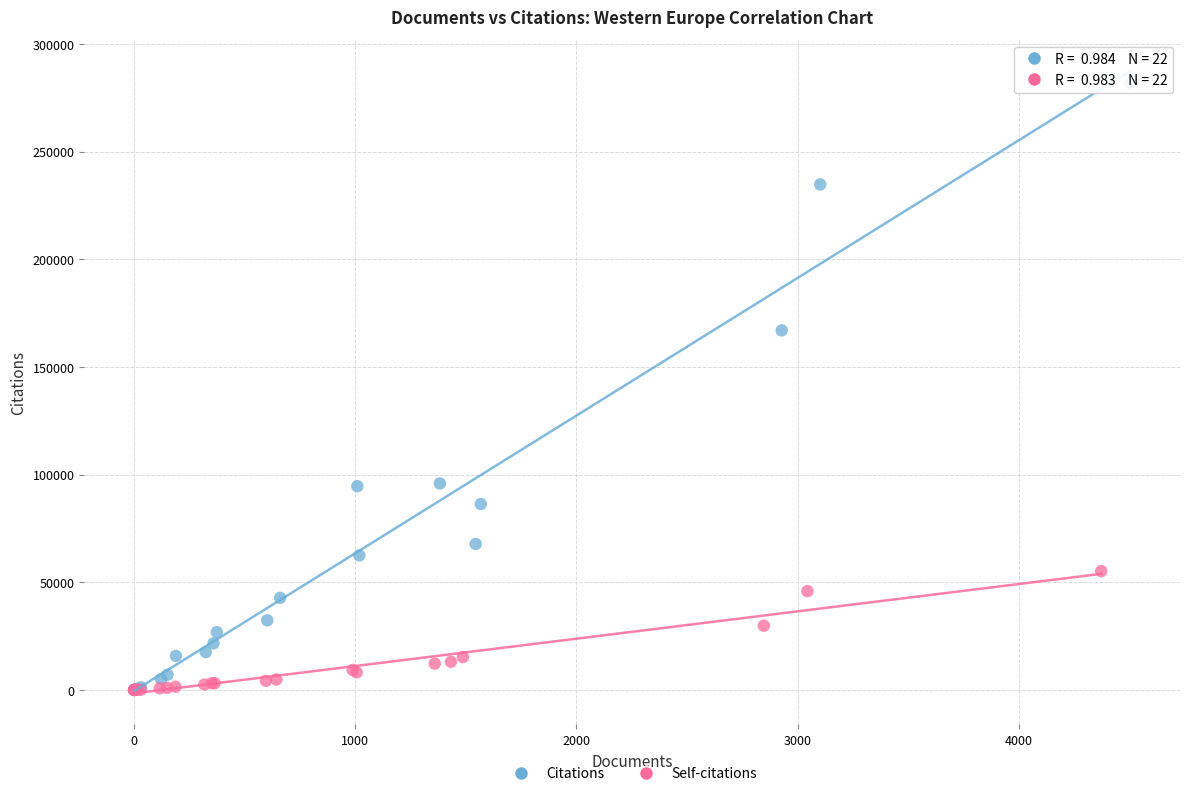

Which series has the largest Y range (max minus min)?

Citations